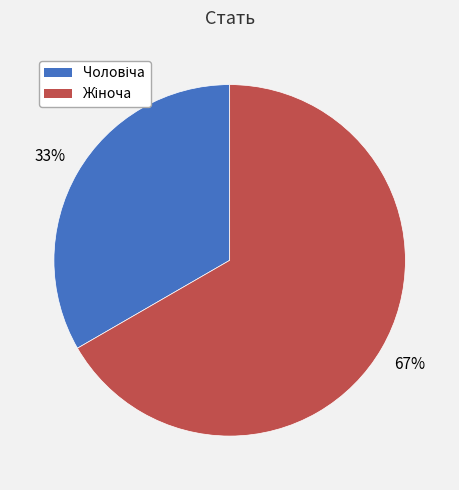

To the nearest percent, what is the average slice percentage?

50%